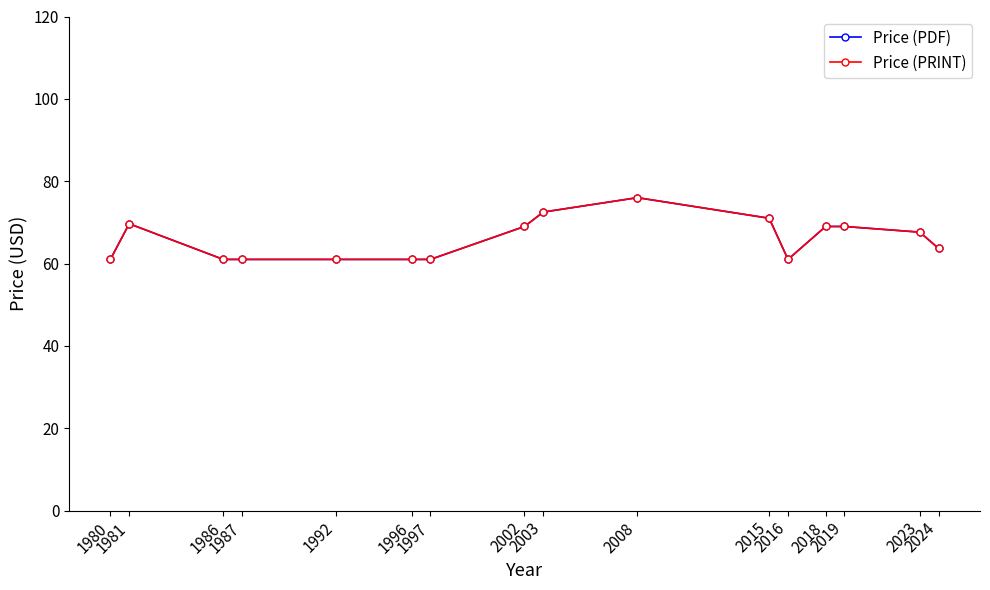

The Price (PDF) series shows 45.1 at 2015. True or false?

False